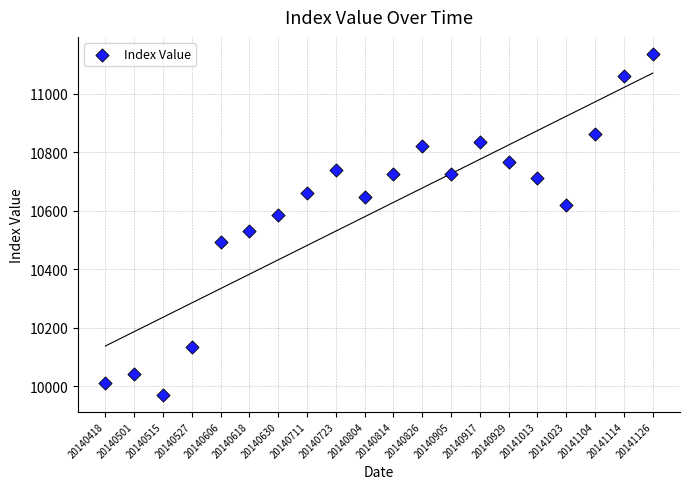

What is the range of Y values (max minus min)?

1165